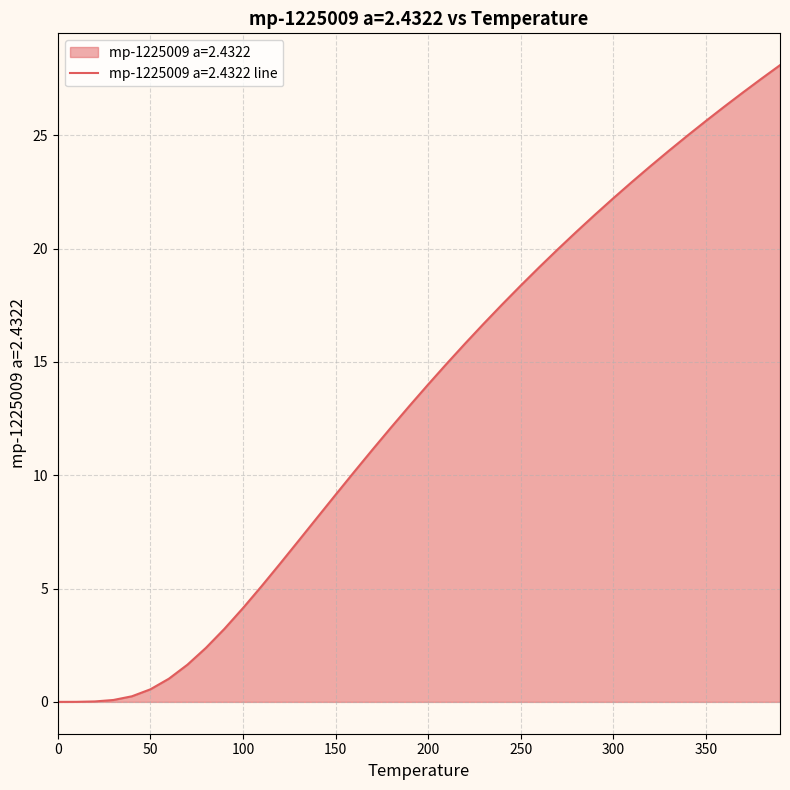

What is the average value?

13.2